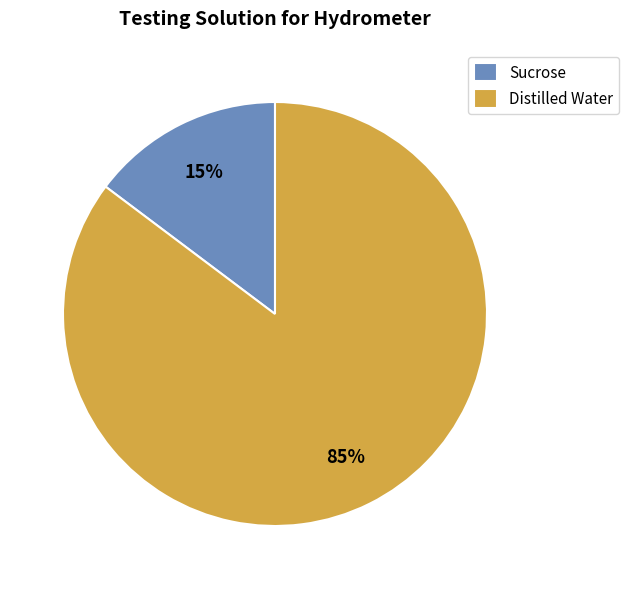

Is there any slice that represents more than half of the pie?

Yes